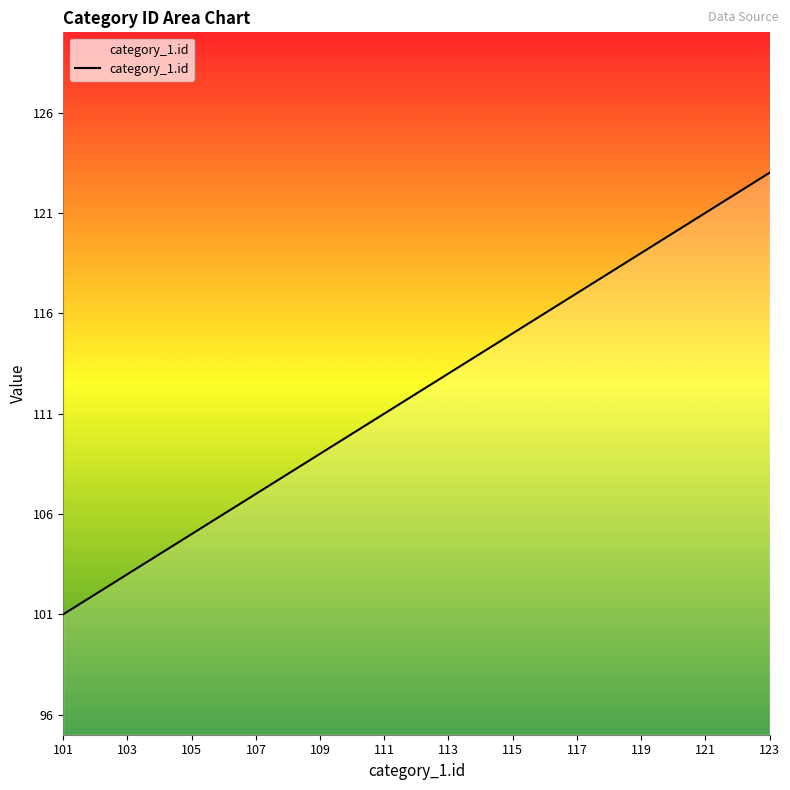

What is the smallest value displayed?

101